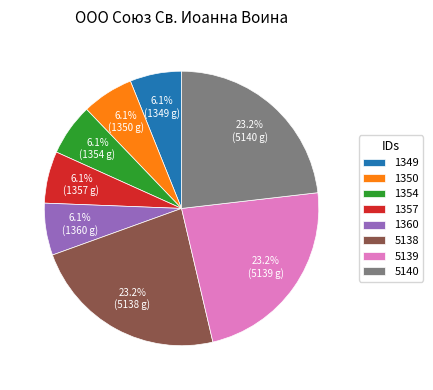

To the nearest percent, what is the difference between the largest and smallest slice percentages?

17%